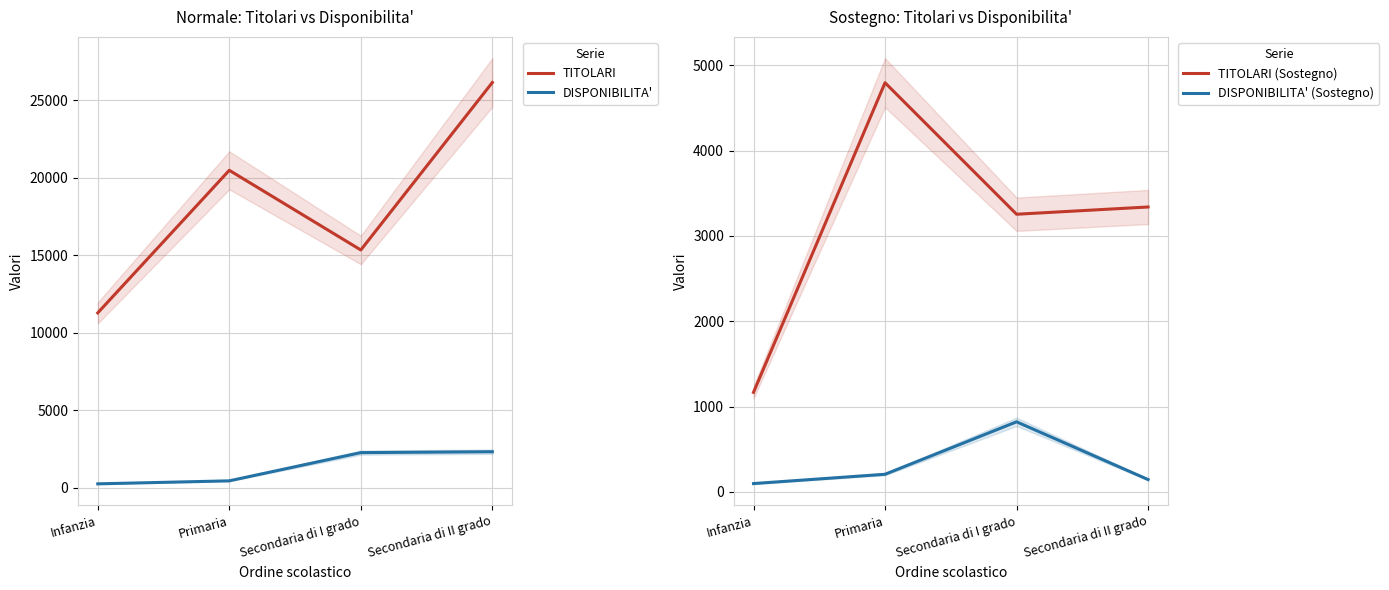

At which category does TITOLARI reach its first local valley?

Secondaria di I grado